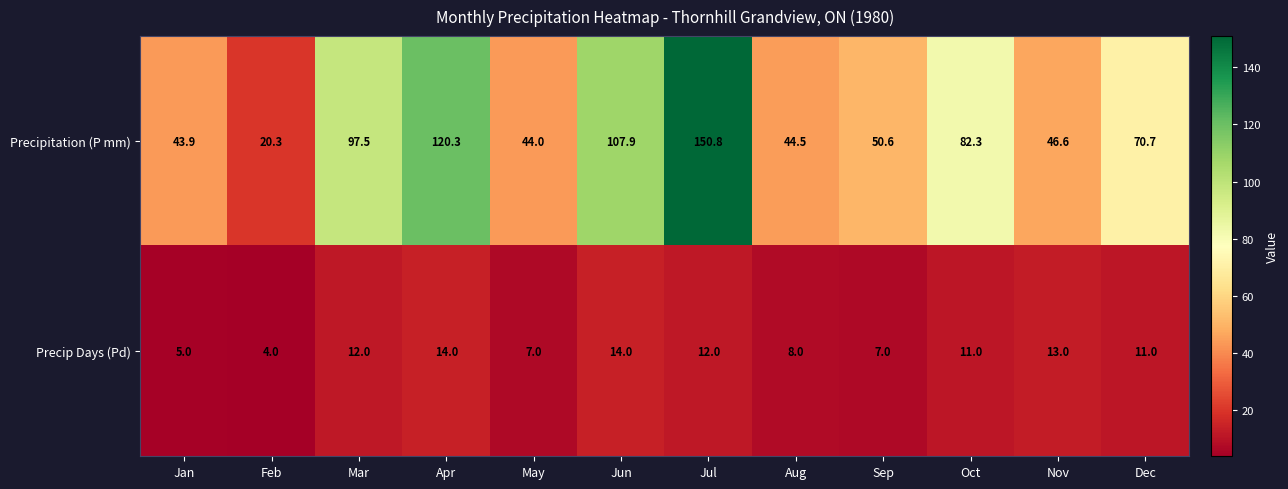

Rank the series by their maximum value, from highest to lowest.

Precipitation (P mm), Precip Days (Pd)